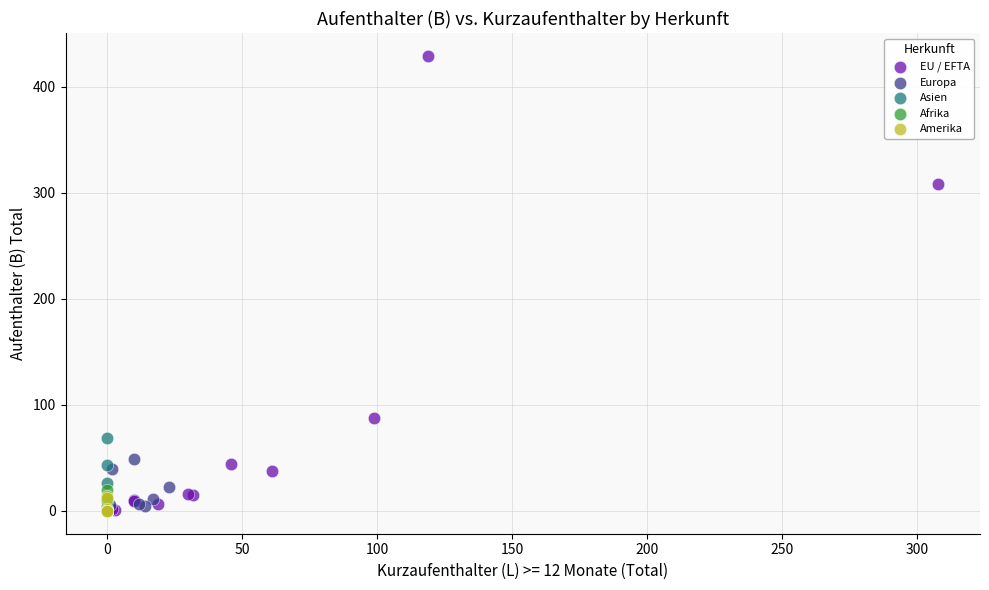

Which series reaches the maximum Y coordinate?

EU / EFTA